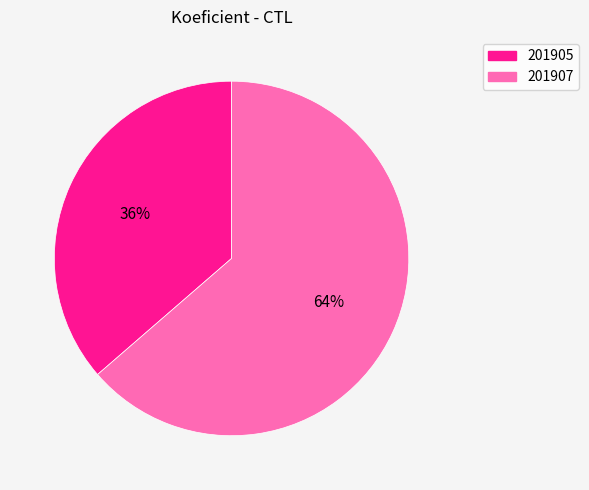

True or false: 201905 accounts for 29% of the total.

False